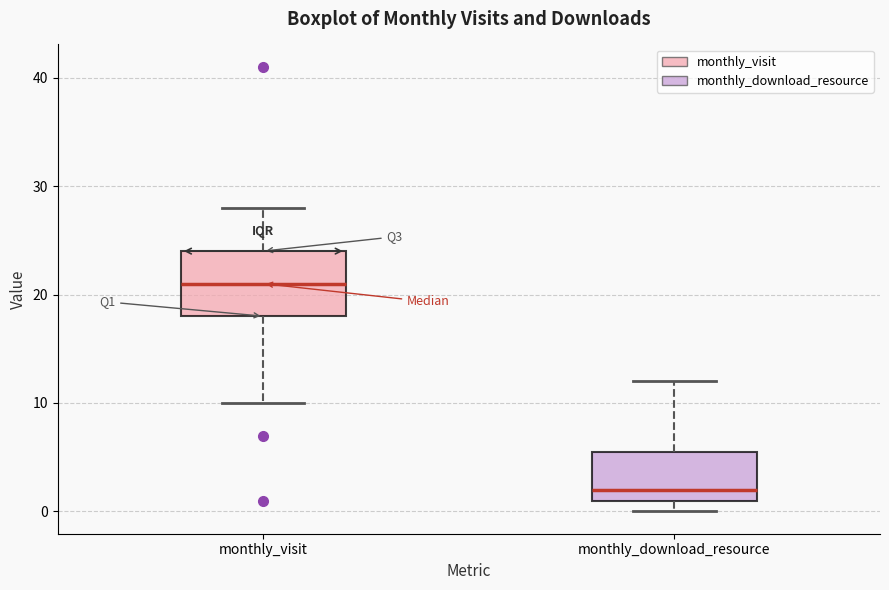

Where is the upper edge of the box for monthly_download_resource on the y-axis? The values are not printed on the chart, so give them approximately, as read against the axis.

6